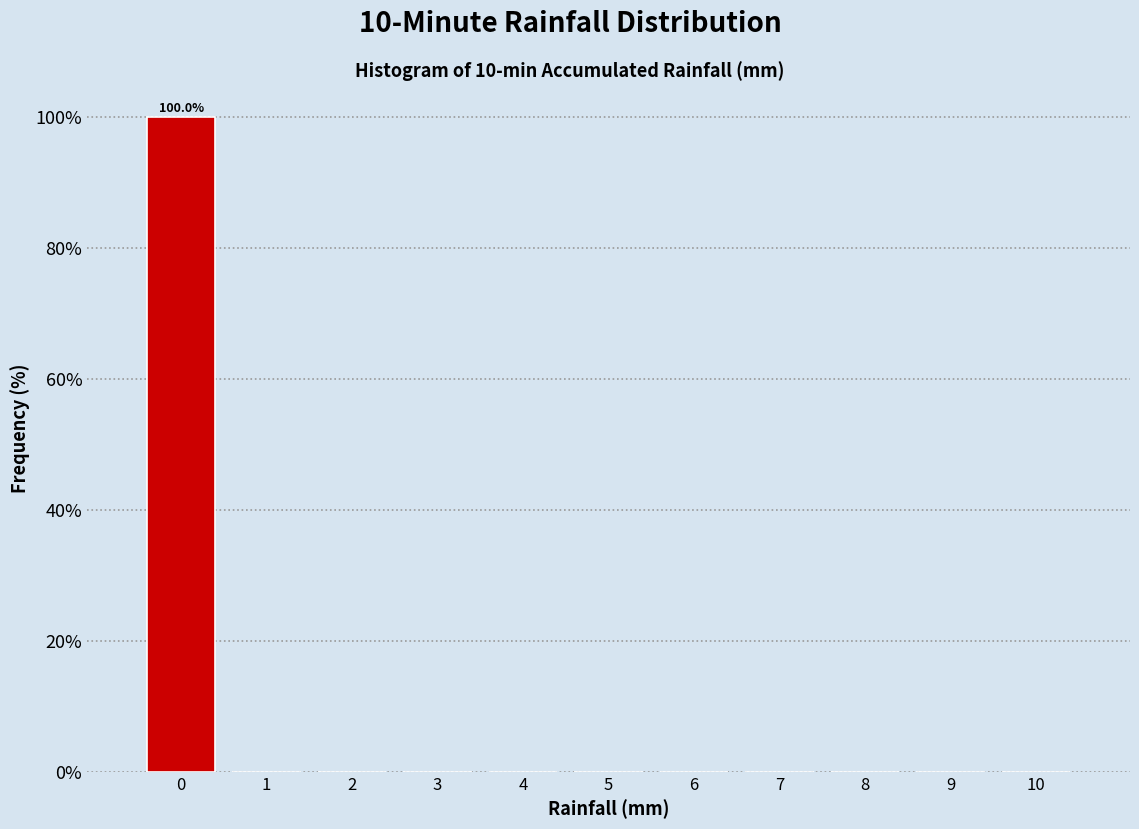

Reading left to right, transcribe all the data shown in this chart.

0=100	1=0	2=0	3=0	4=0	5=0	6=0	7=0	8=0	9=0	10=0